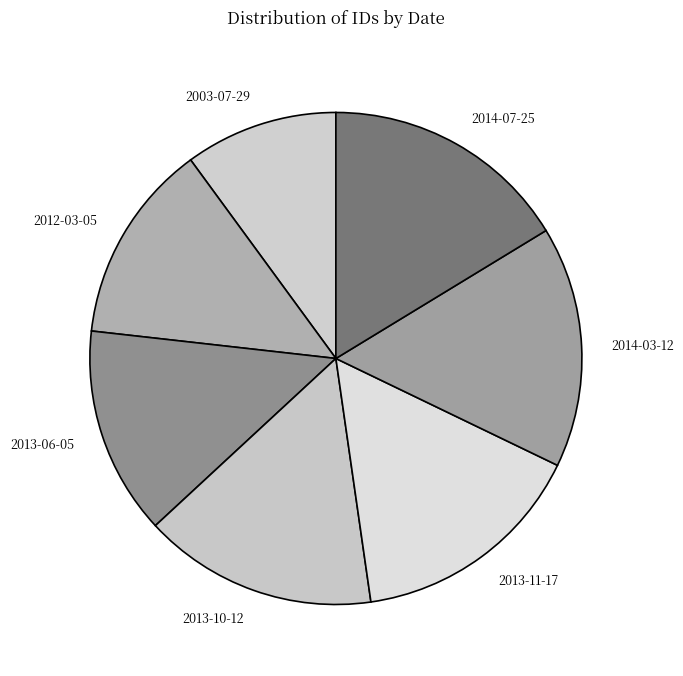

Which slice is the smallest?

2003-07-29